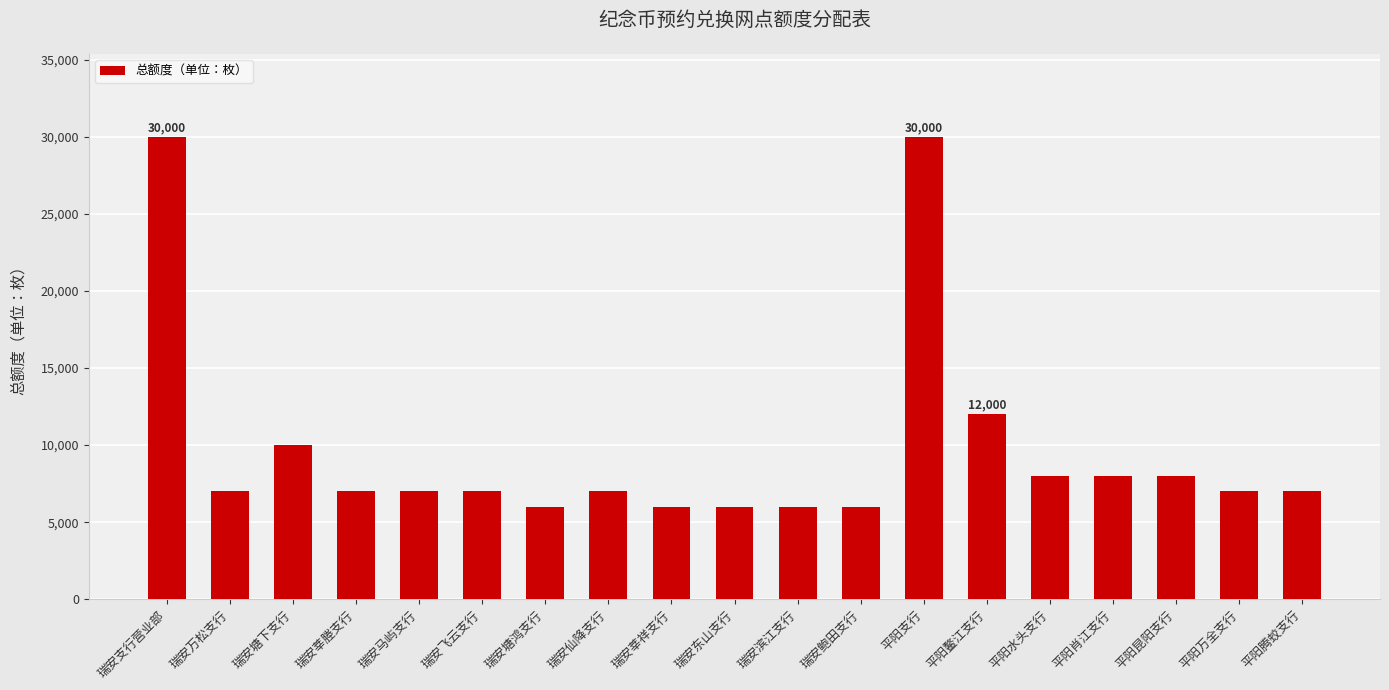

What is the sum of the values at 瑞安东山支行 and 瑞安马屿支行?

13000